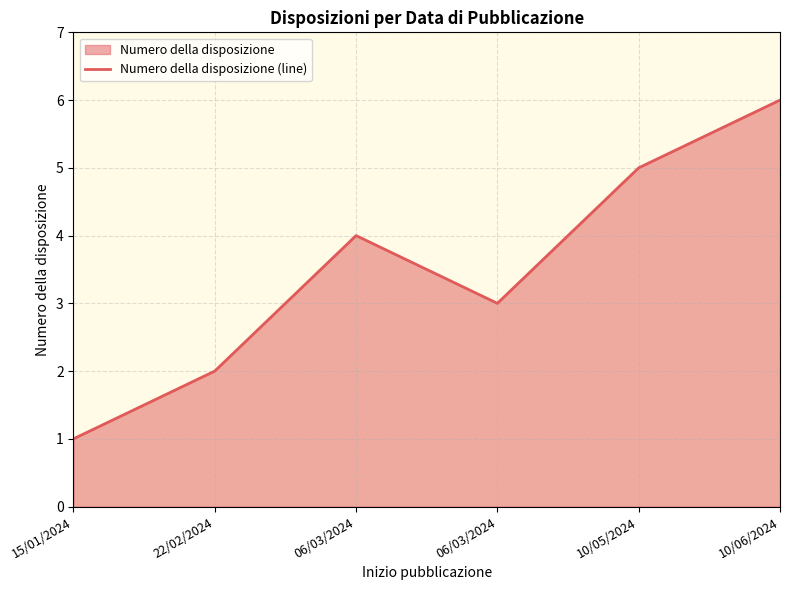

How many lines are shown in the chart?

1